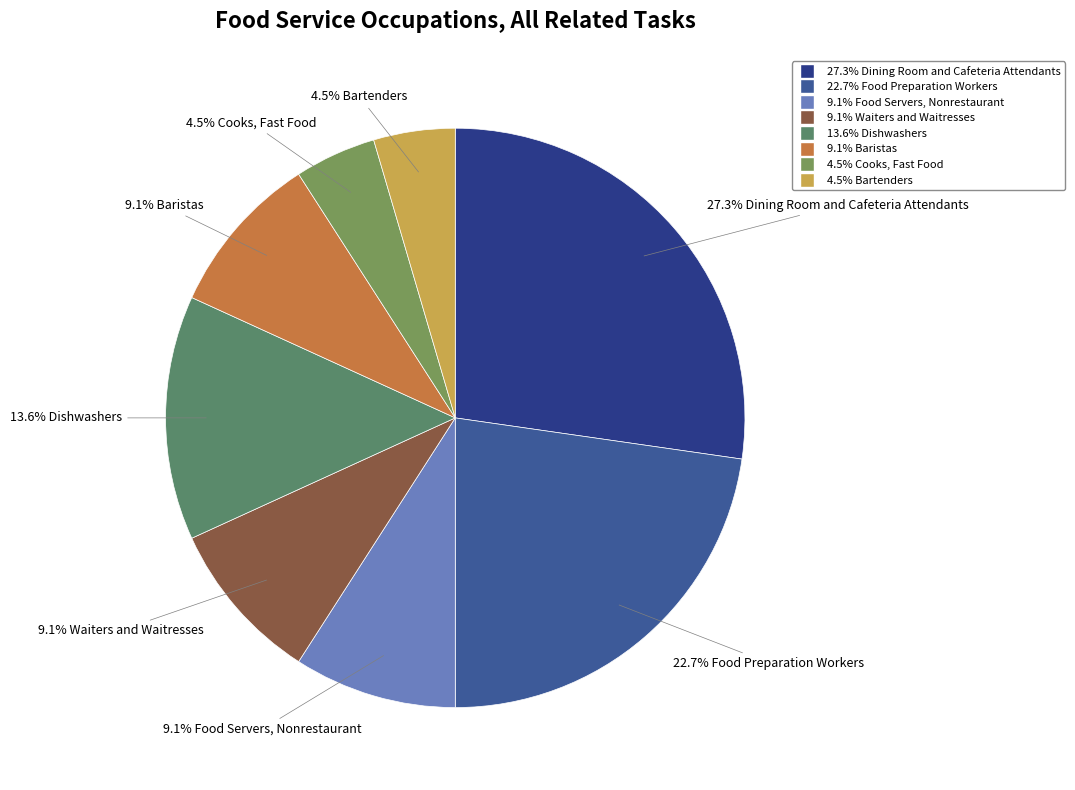

Rank the categories by value from lowest to highest.

Cooks, Fast Food, Bartenders, Food Servers, Nonrestaurant, Waiters and Waitresses, Baristas, Dishwashers, Food Preparation Workers, Dining Room and Cafeteria Attendants